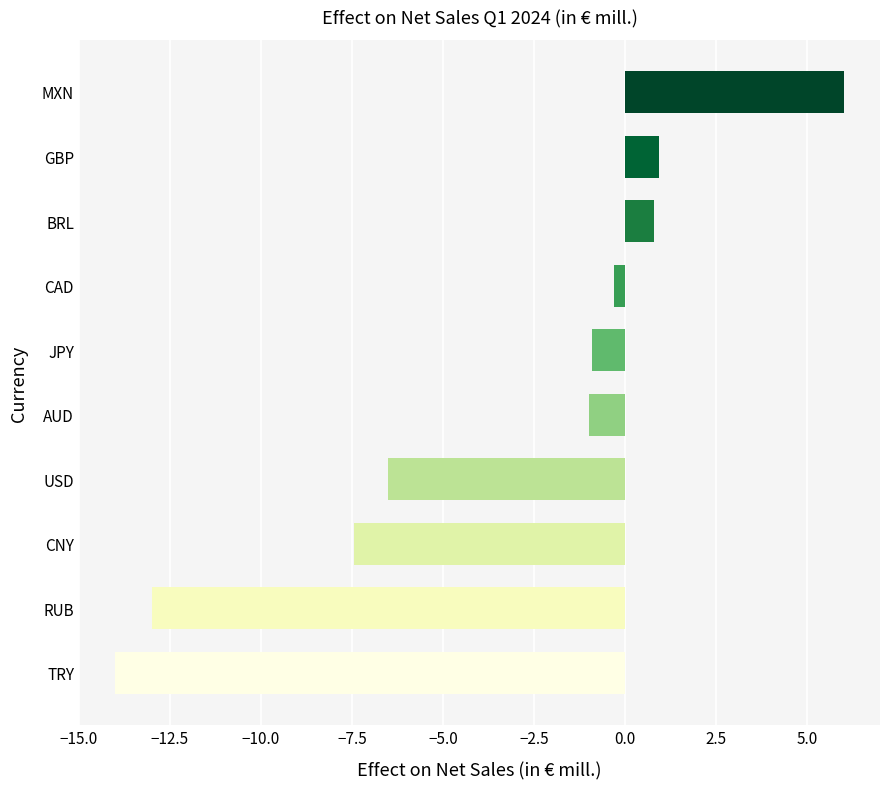

Between JPY and BRL, which is larger?

BRL